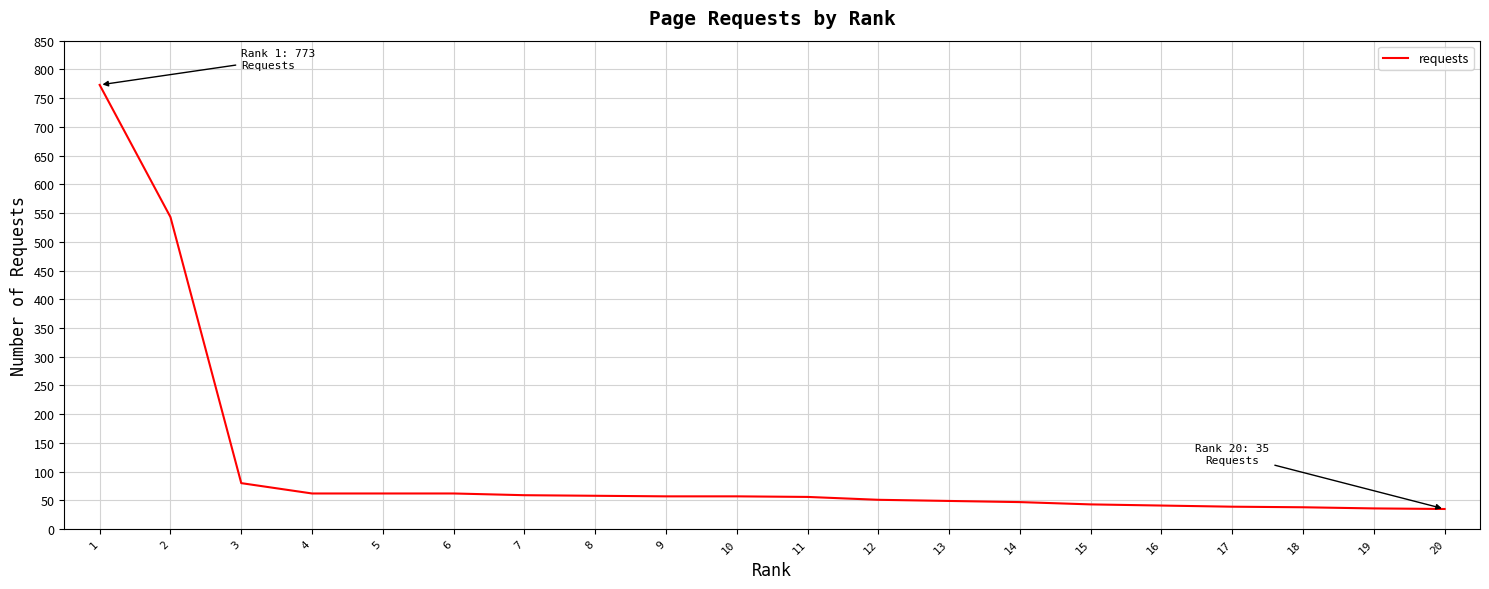

Is it true that the value at 5 is 62?

True